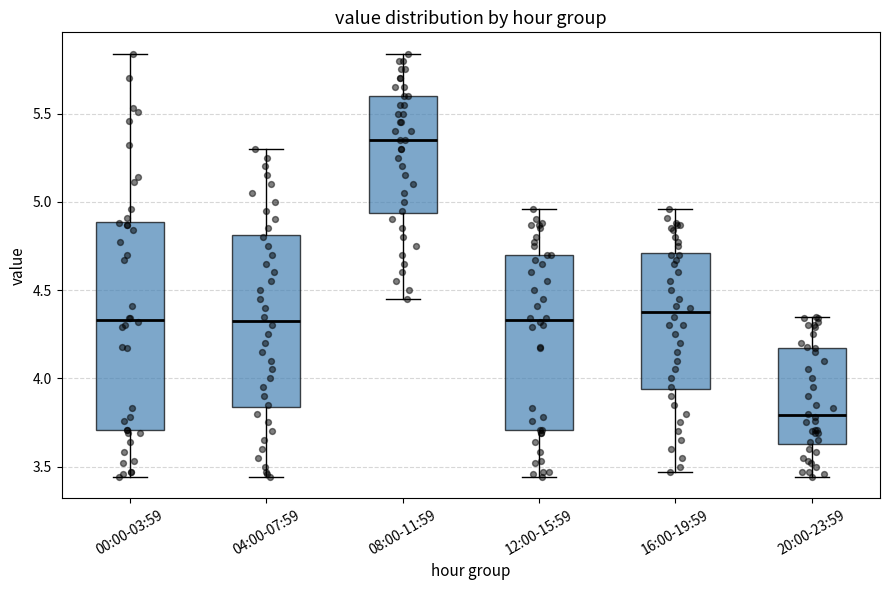

Which box has the highest median line?

08:00-11:59